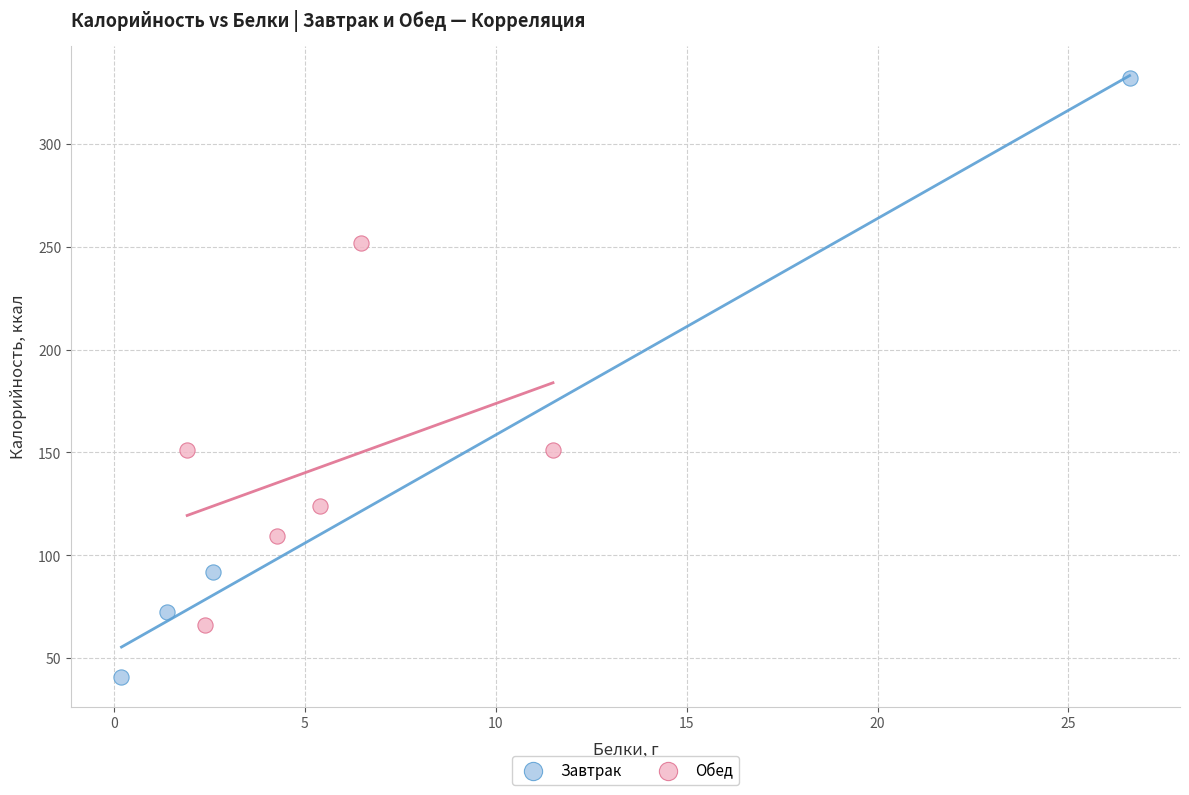

What are all the series names shown in the legend?

Завтрак, Обед